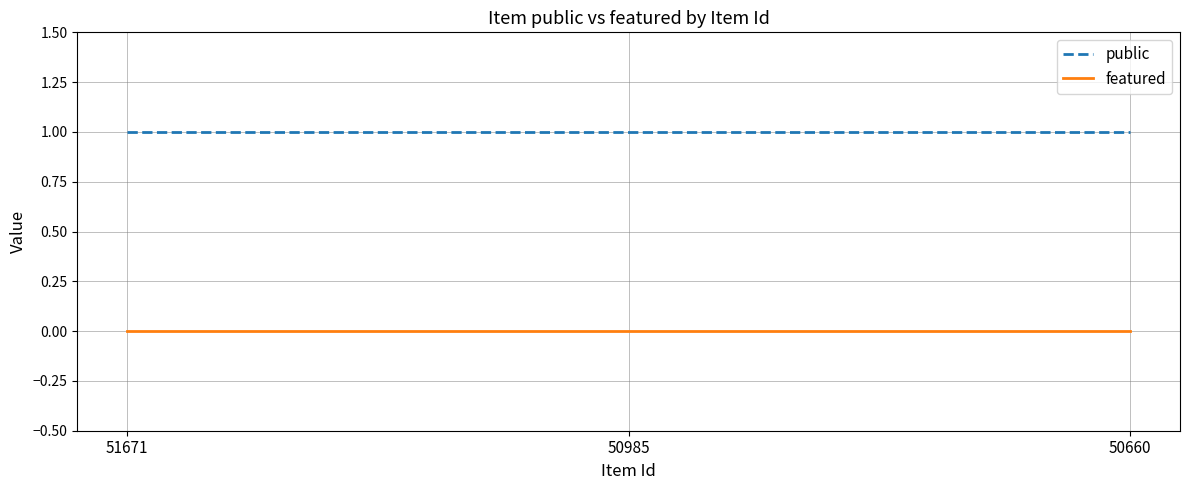

What is the average value of the public series?

1